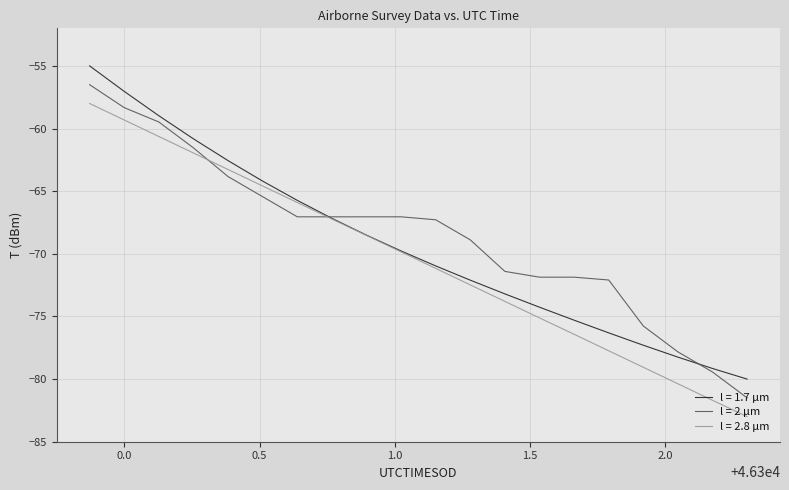

What is the smallest value displayed?

-83.0